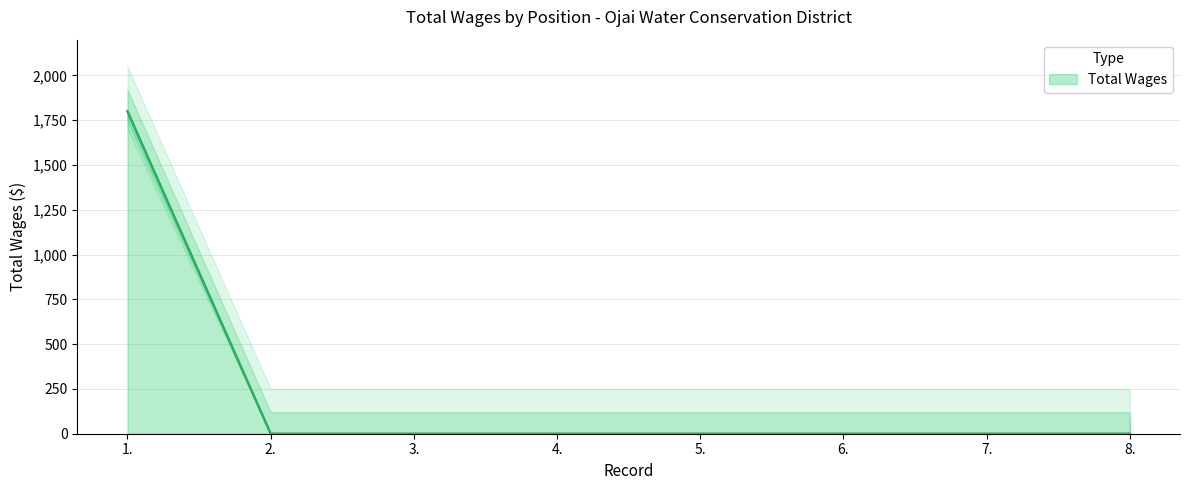

Reading left to right, list all the values displayed in this chart.

1.=1800	2.=0	3.=0	4.=0	5.=0	6.=0	7.=0	8.=0